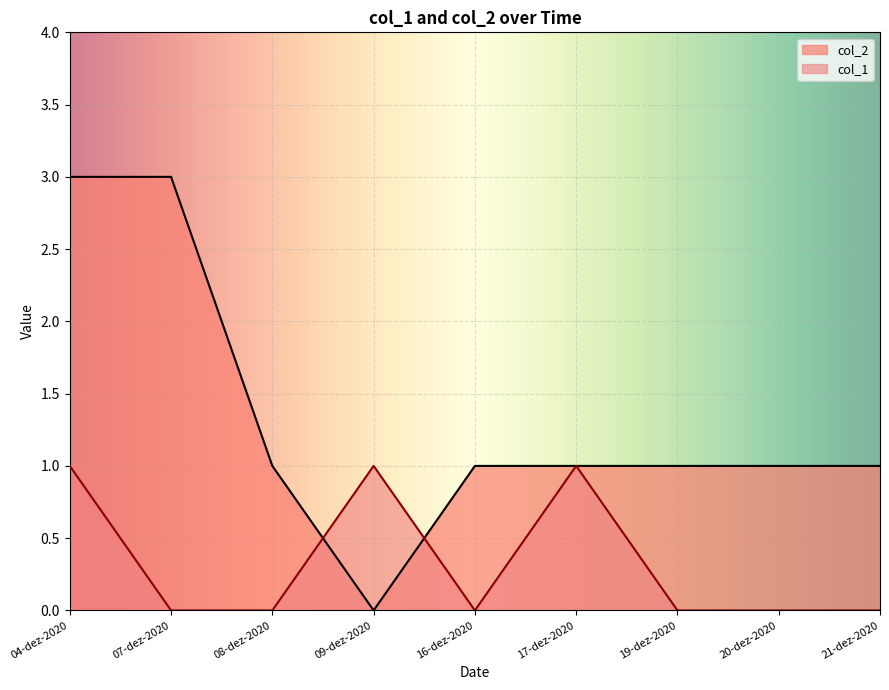

Which series changed the most between 16-dez-2020 and 17-dez-2020?

col_1